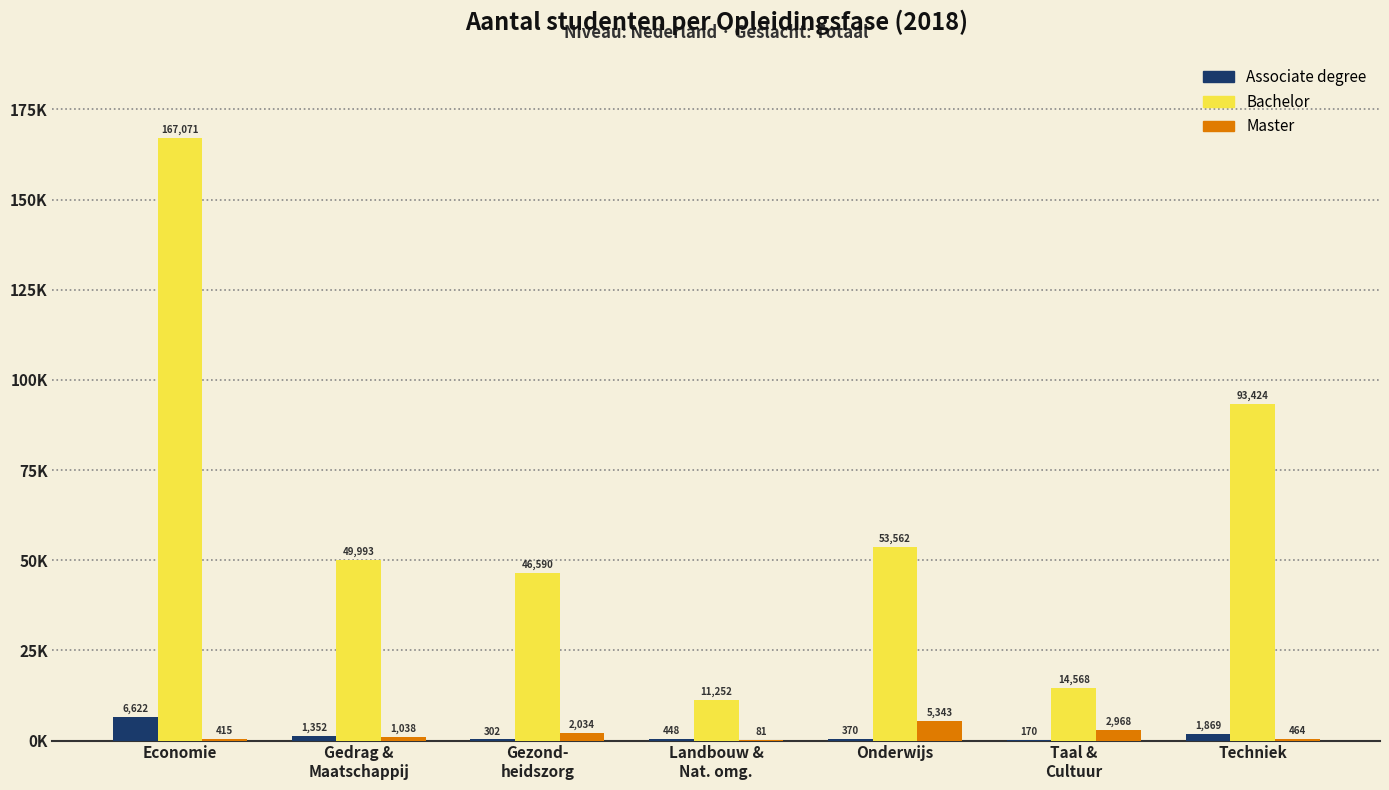

What are all the series names shown in the legend?

Associate degree, Bachelor, Master